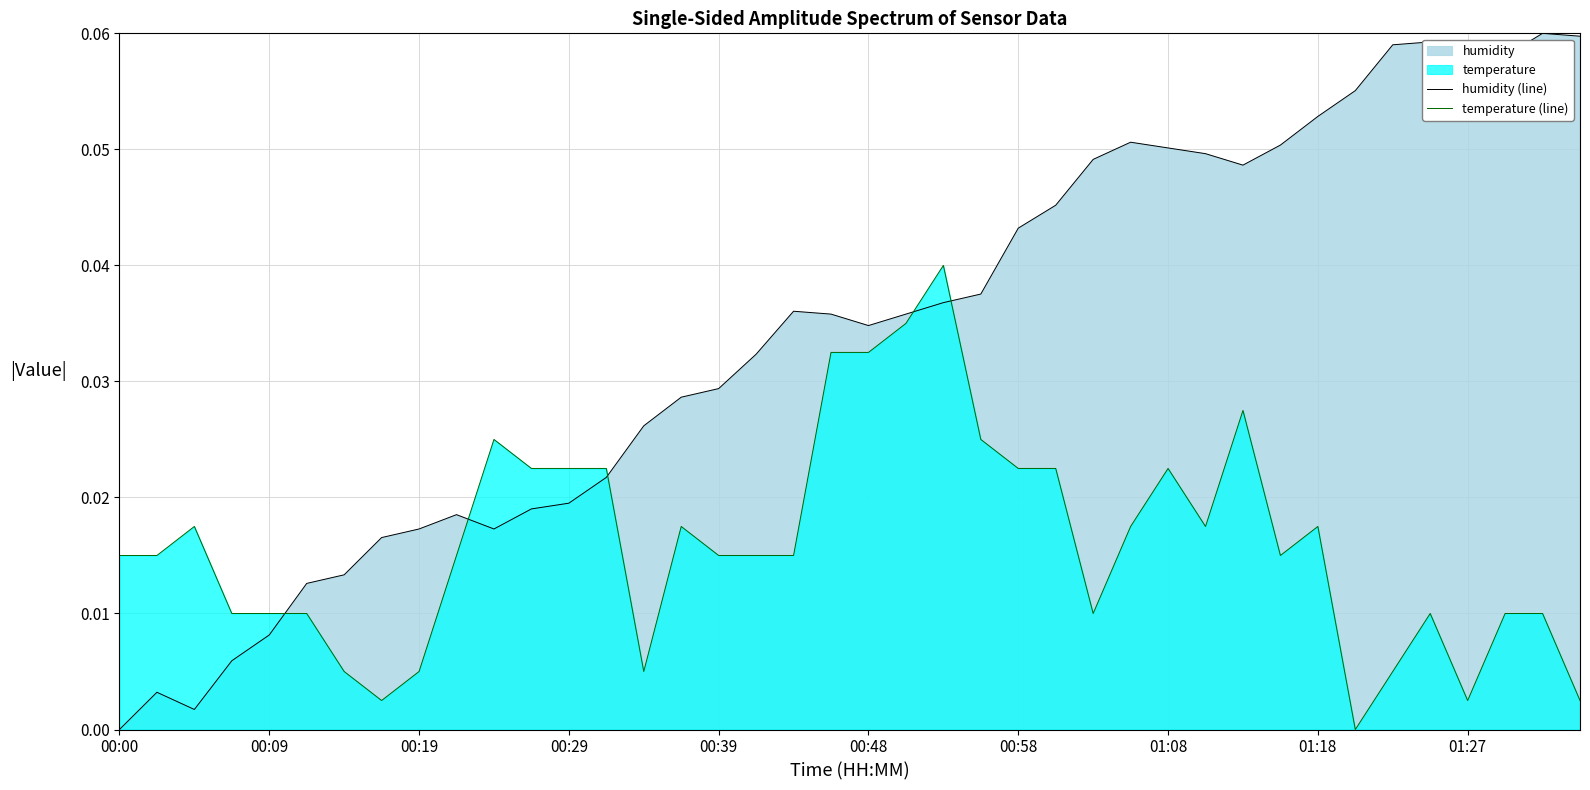

Which series has the largest total across all categories?

humidity (line)